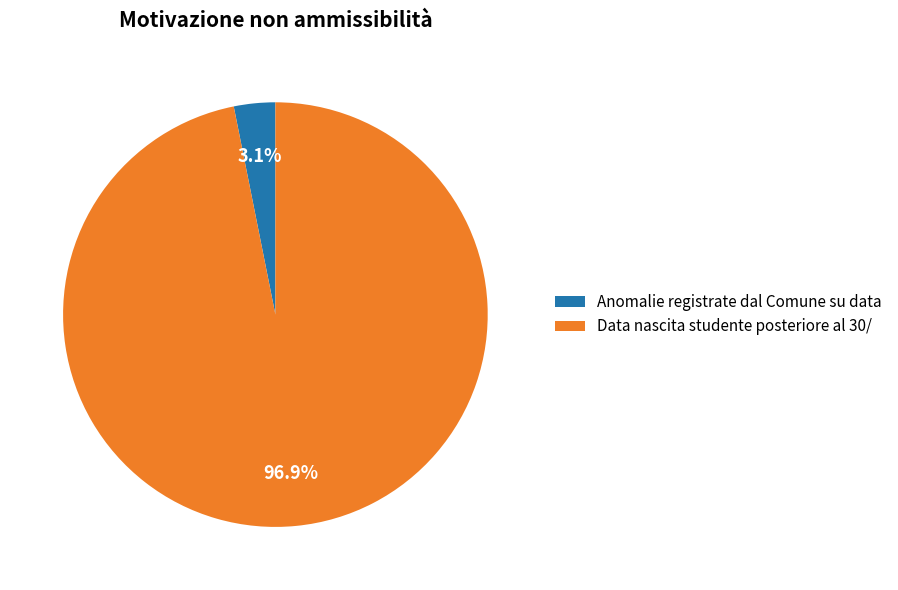

True or false: Data nascita studente posteriore al 30/ accounts for 88% of the total.

False